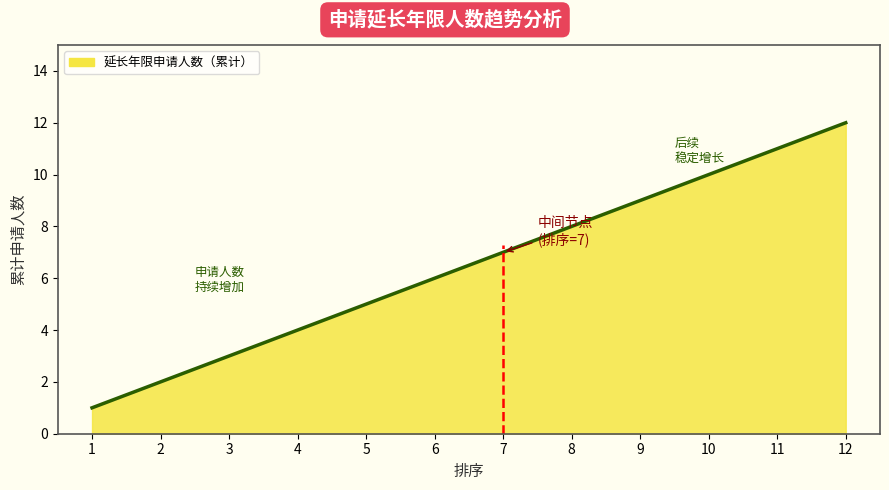

What is the difference between the maximum and minimum values?

11.0